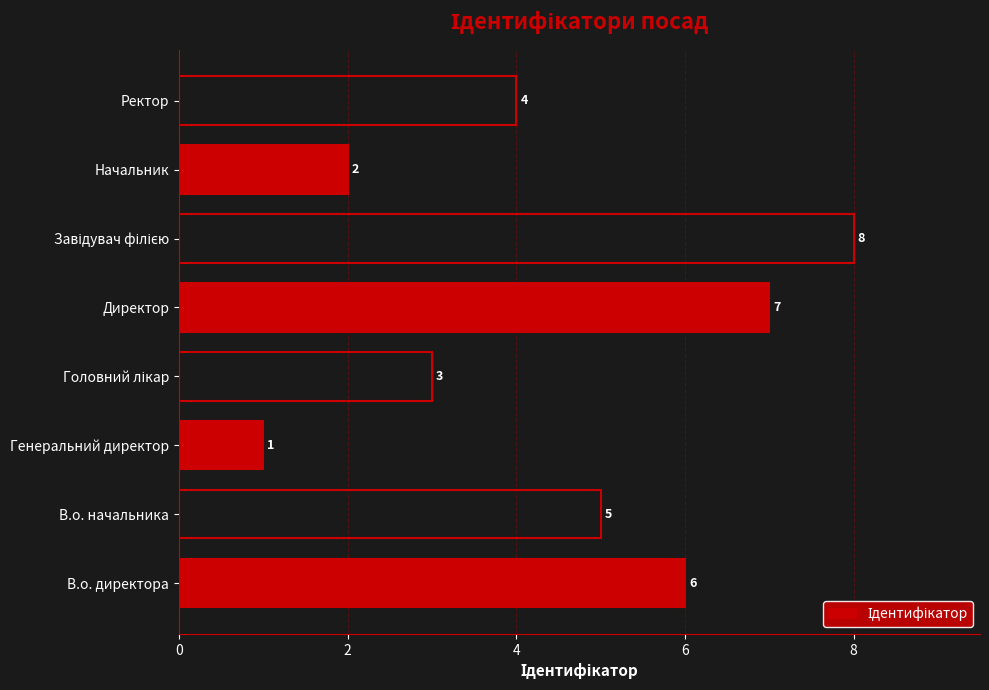

How many bars are there in total?

8